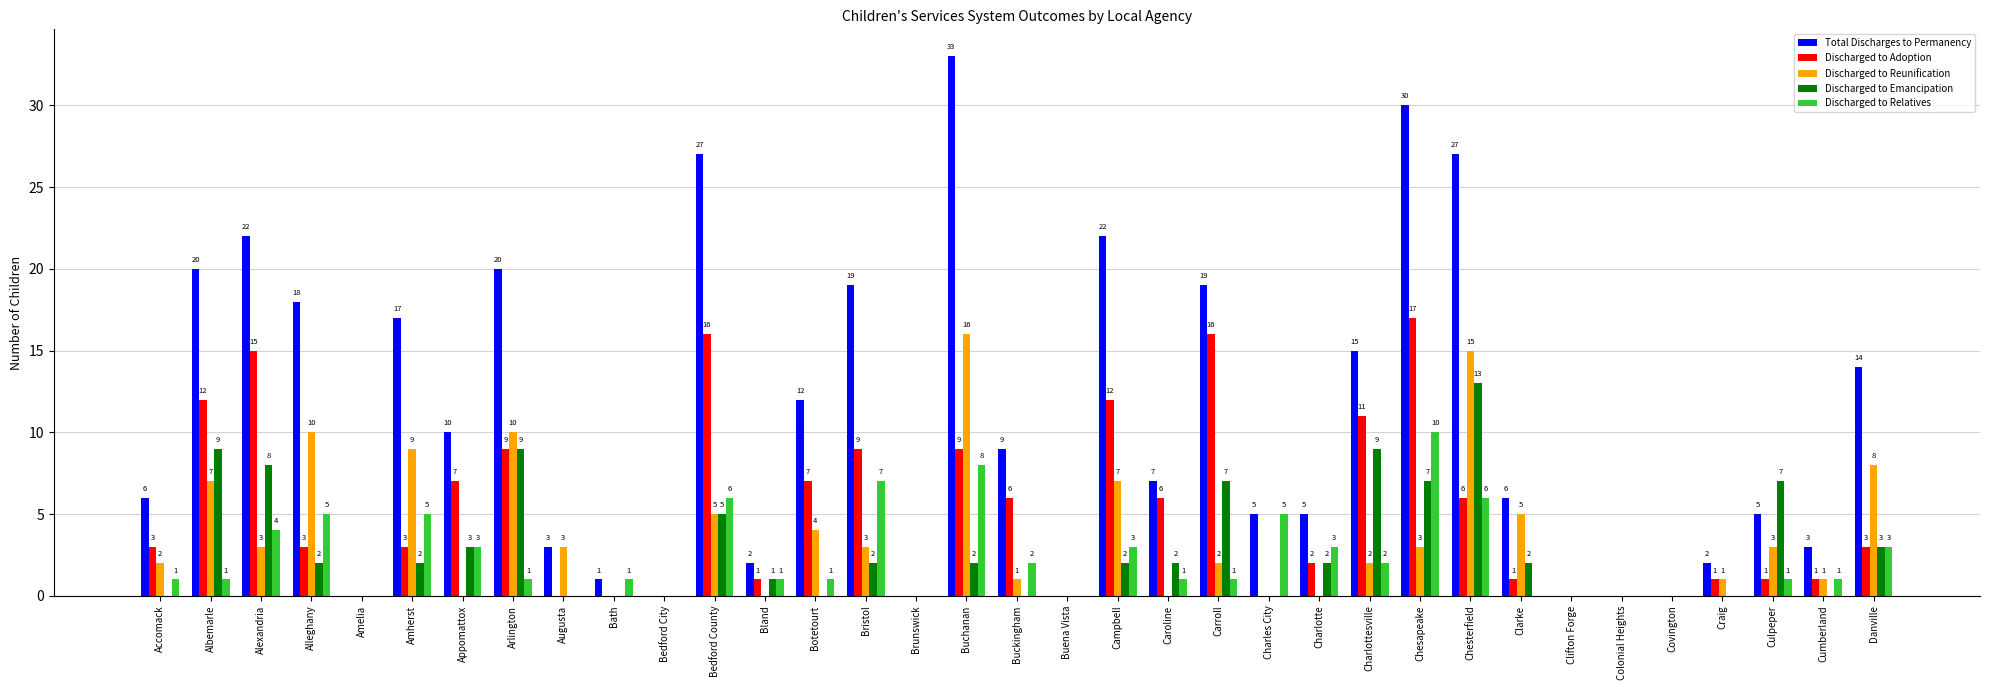

What value does the Total Discharges to Permanency series have at Campbell, to the nearest 5?

20